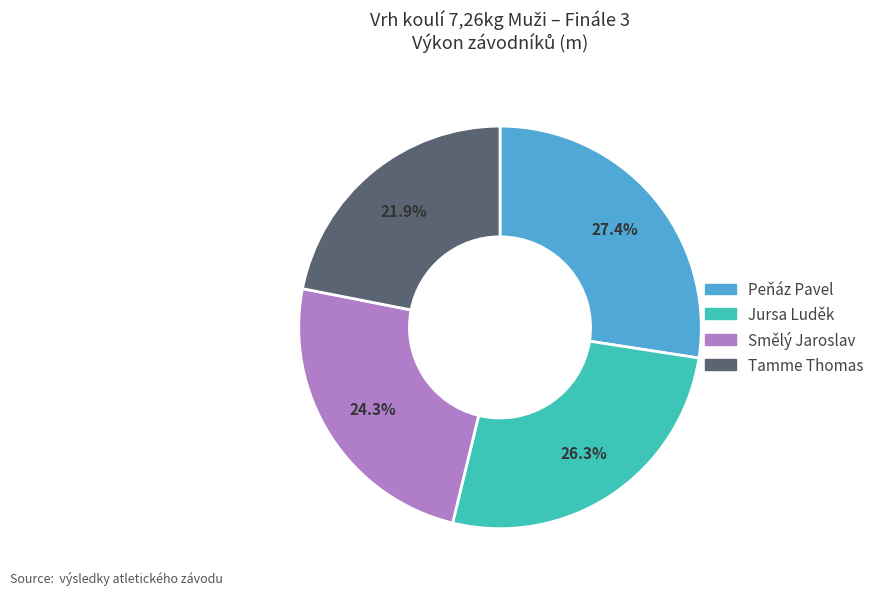

Is there a majority slice in this chart?

No